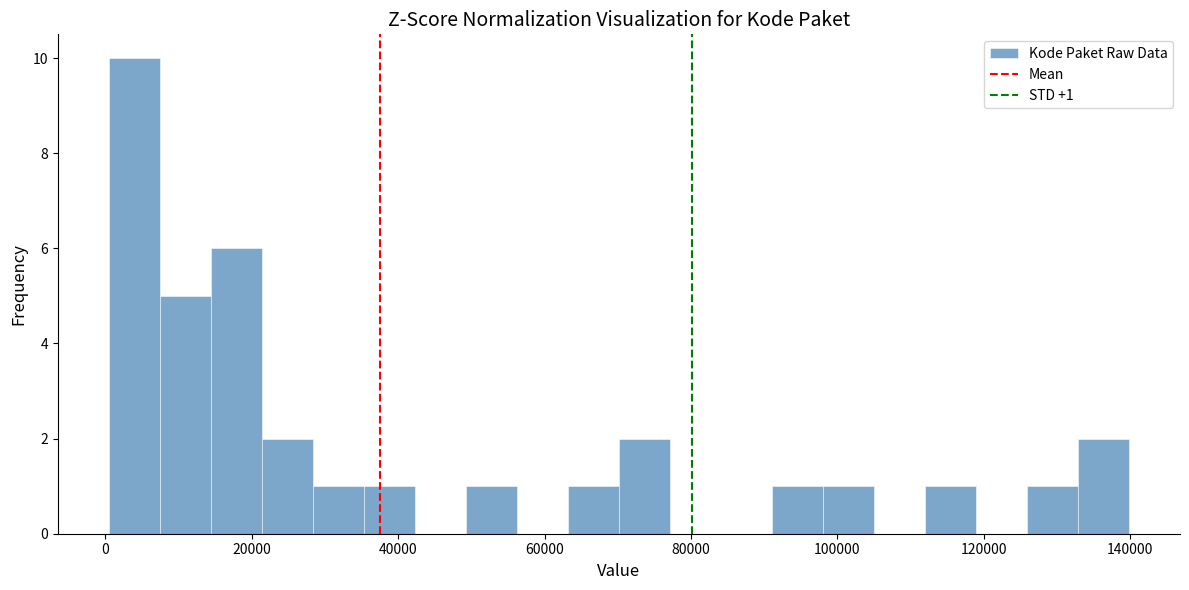

Around what value on the x-axis is the tallest bar? Give the approximate position of its centre, as read against the axis.

4000